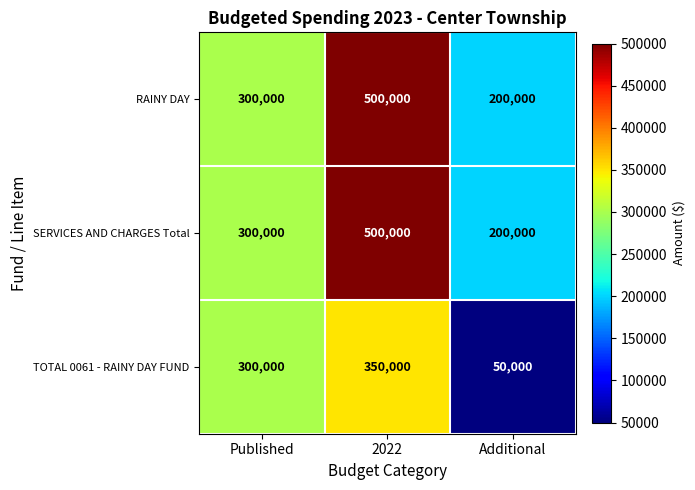

Reading left to right, what are all the values shown in this chart?

RAINY DAY: Published=300000	2022=500000	Additional=200000
SERVICES AND CHARGES Total: Published=300000	2022=500000	Additional=200000
TOTAL 0061 - RAINY DAY FUND: Published=300000	2022=350000	Additional=50000